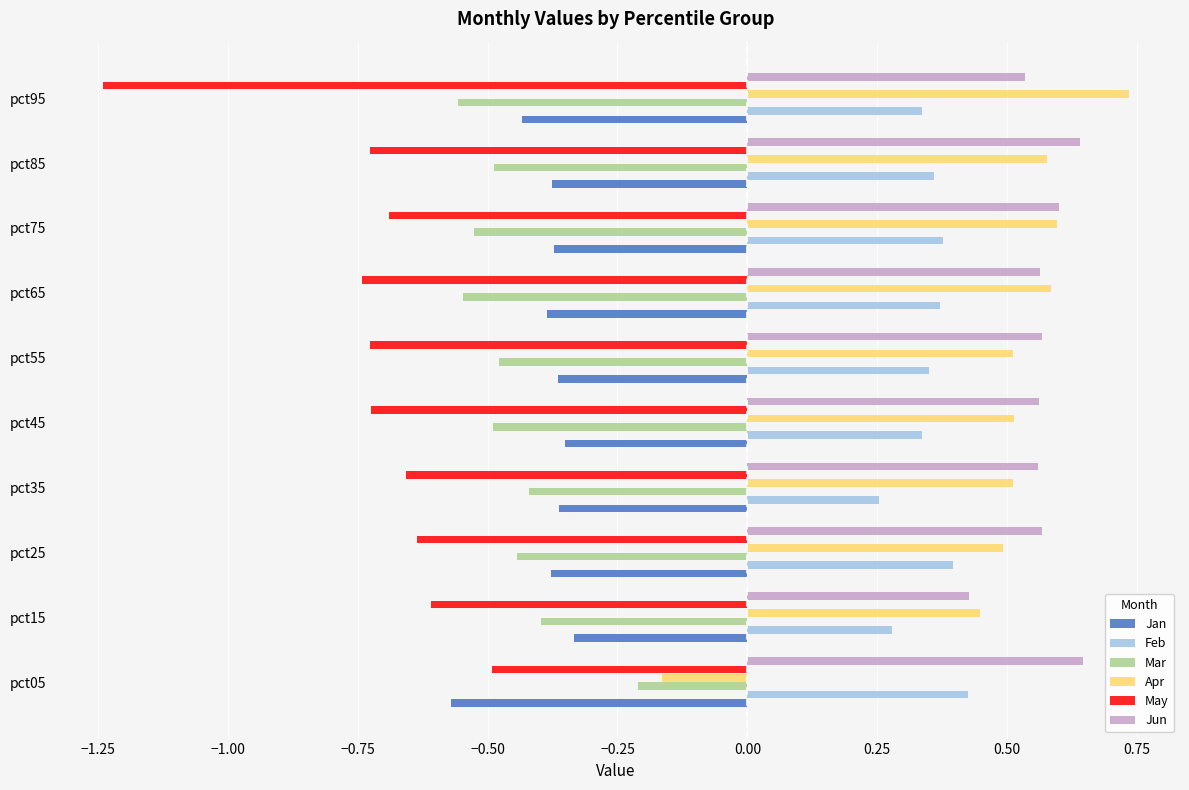

How many bars are there in each group?

6